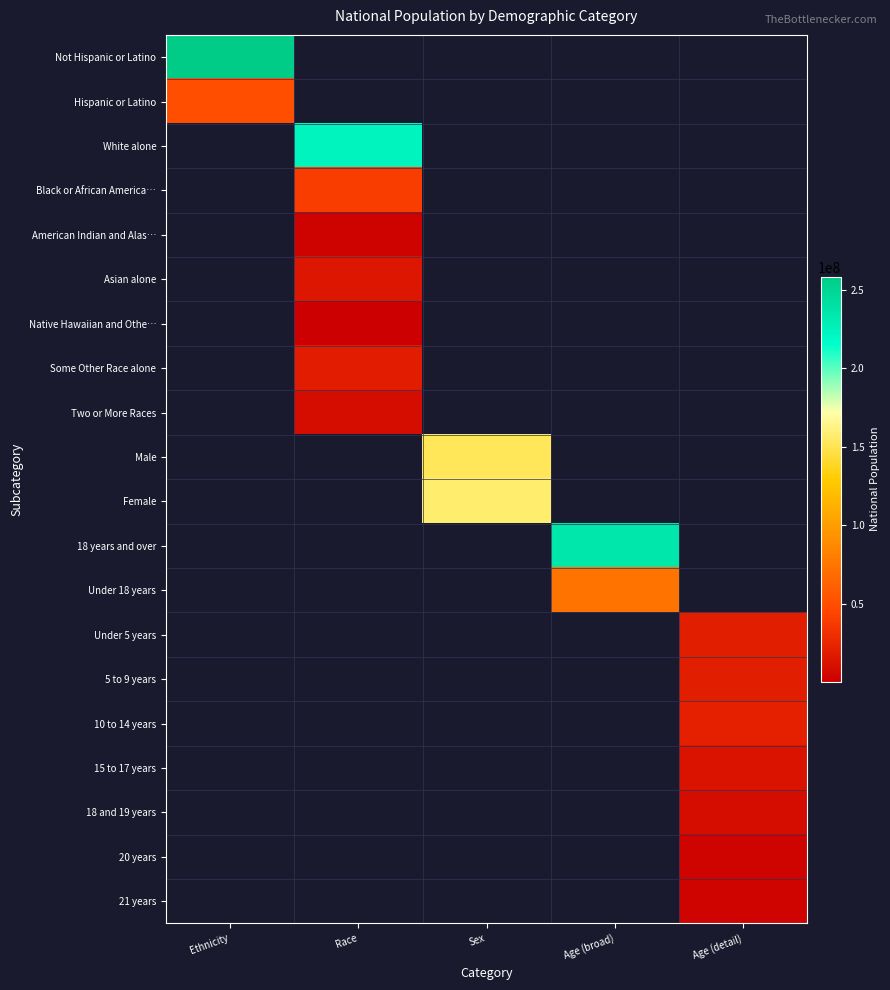

Reading right to left, list all the values displayed in this chart.

Not Hispanic or Latino: Age (detail)=0	Age (broad)=0	Sex=0	Race=0	Ethnicity=258267944
Hispanic or Latino: Age (detail)=0	Age (broad)=0	Sex=0	Race=0	Ethnicity=50477594
White alone: Age (detail)=0	Age (broad)=0	Sex=0	Race=223553265	Ethnicity=0
Black or African America…: Age (detail)=0	Age (broad)=0	Sex=0	Race=38929319	Ethnicity=0
American Indian and Alas…: Age (detail)=0	Age (broad)=0	Sex=0	Race=2932248	Ethnicity=0
Asian alone: Age (detail)=0	Age (broad)=0	Sex=0	Race=14674252	Ethnicity=0
Native Hawaiian and Othe…: Age (detail)=0	Age (broad)=0	Sex=0	Race=540013	Ethnicity=0
Some Other Race alone: Age (detail)=0	Age (broad)=0	Sex=0	Race=19107368	Ethnicity=0
Two or More Races: Age (detail)=0	Age (broad)=0	Sex=0	Race=9009073	Ethnicity=0
Male: Age (detail)=0	Age (broad)=0	Sex=151781326	Race=0	Ethnicity=0
Female: Age (detail)=0	Age (broad)=0	Sex=156964212	Race=0	Ethnicity=0
18 years and over: Age (detail)=0	Age (broad)=234564071	Sex=0	Race=0	Ethnicity=0
Under 18 years: Age (detail)=0	Age (broad)=74181467	Sex=0	Race=0	Ethnicity=0
Under 5 years: Age (detail)=20201362	Age (broad)=0	Sex=0	Race=0	Ethnicity=0
5 to 9 years: Age (detail)=20348657	Age (broad)=0	Sex=0	Race=0	Ethnicity=0
10 to 14 years: Age (detail)=20677194	Age (broad)=0	Sex=0	Race=0	Ethnicity=0
15 to 17 years: Age (detail)=12954254	Age (broad)=0	Sex=0	Race=0	Ethnicity=0
18 and 19 years: Age (detail)=9086089	Age (broad)=0	Sex=0	Race=0	Ethnicity=0
20 years: Age (detail)=4519129	Age (broad)=0	Sex=0	Race=0	Ethnicity=0
21 years: Age (detail)=4354294	Age (broad)=0	Sex=0	Race=0	Ethnicity=0